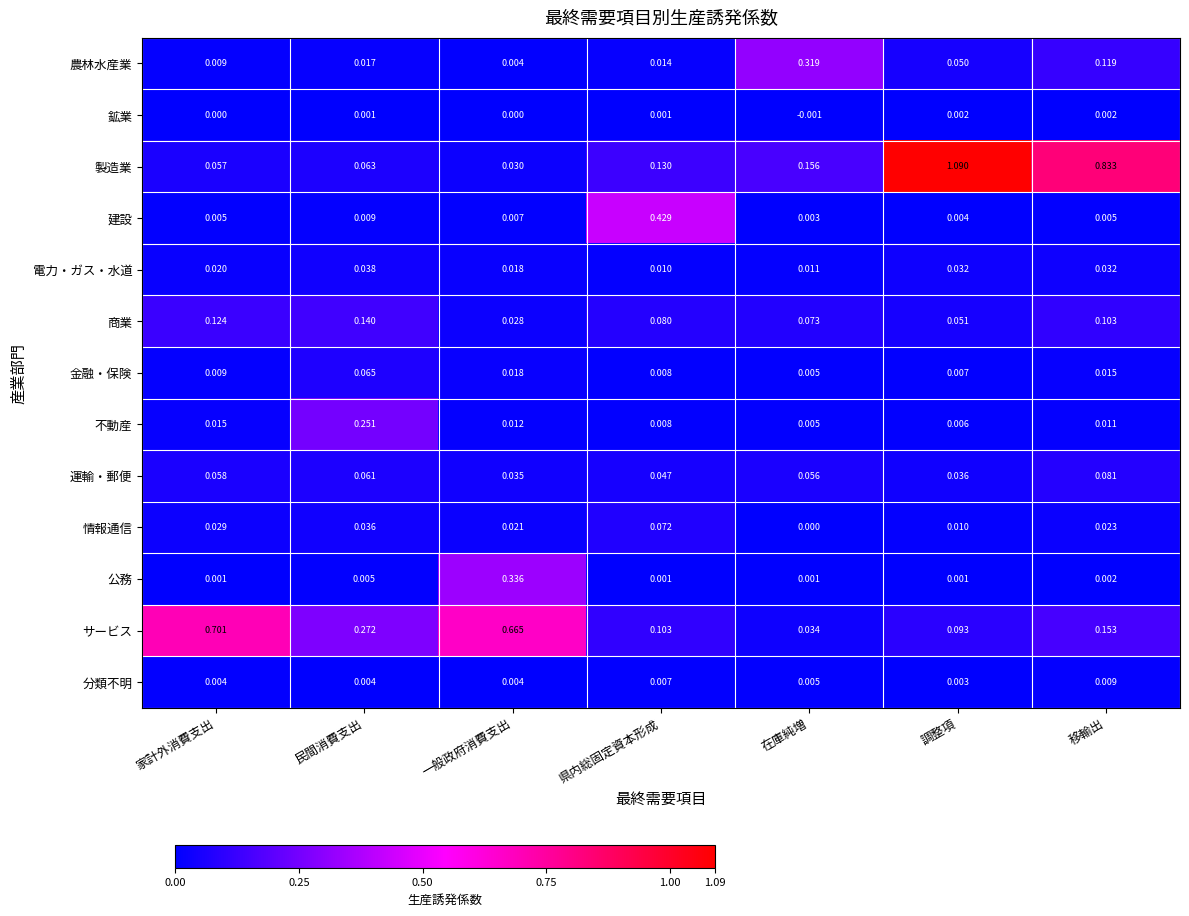

At 民間消費支出, list the series in order from smallest to largest.

鉱業, 分類不明, 公務, 建設, 農林水産業, 情報通信, 電力・ガス・水道, 運輸・郵便, 製造業, 金融・保険, 商業, 不動産, サービス